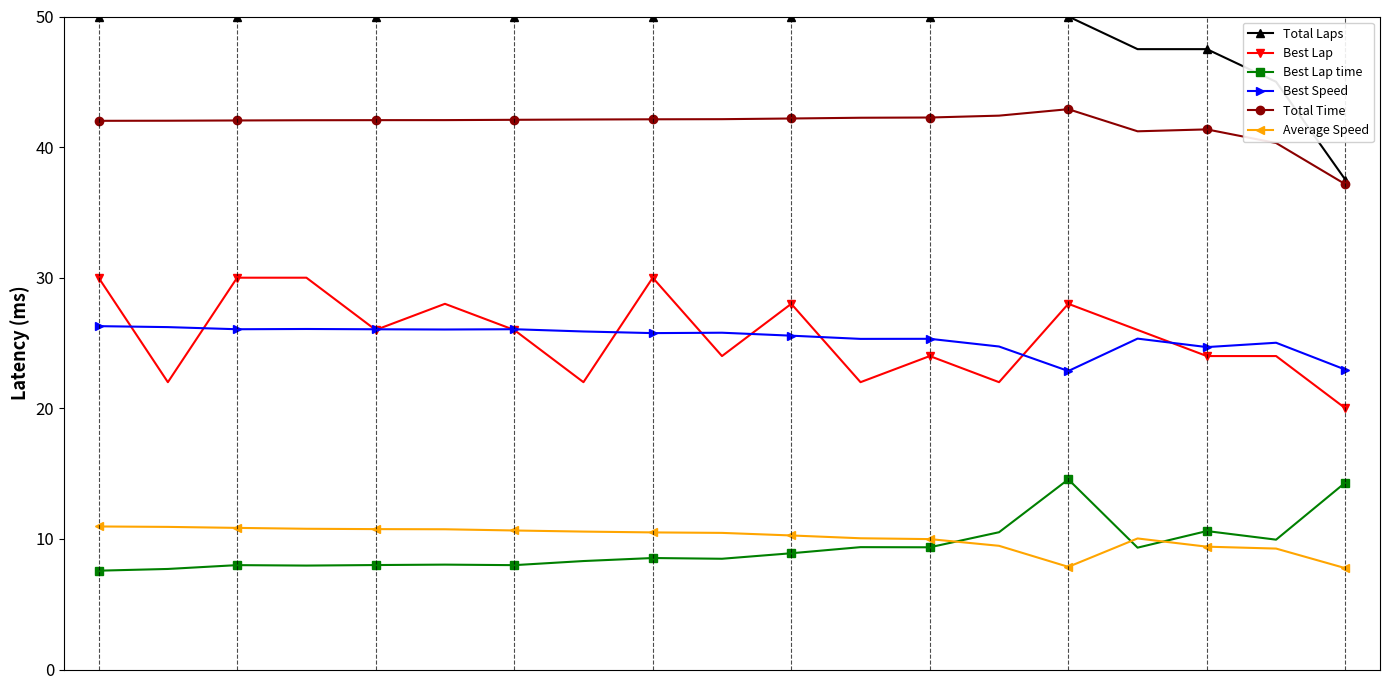

True or false: Total Laps and Best Lap cross at least once.

False